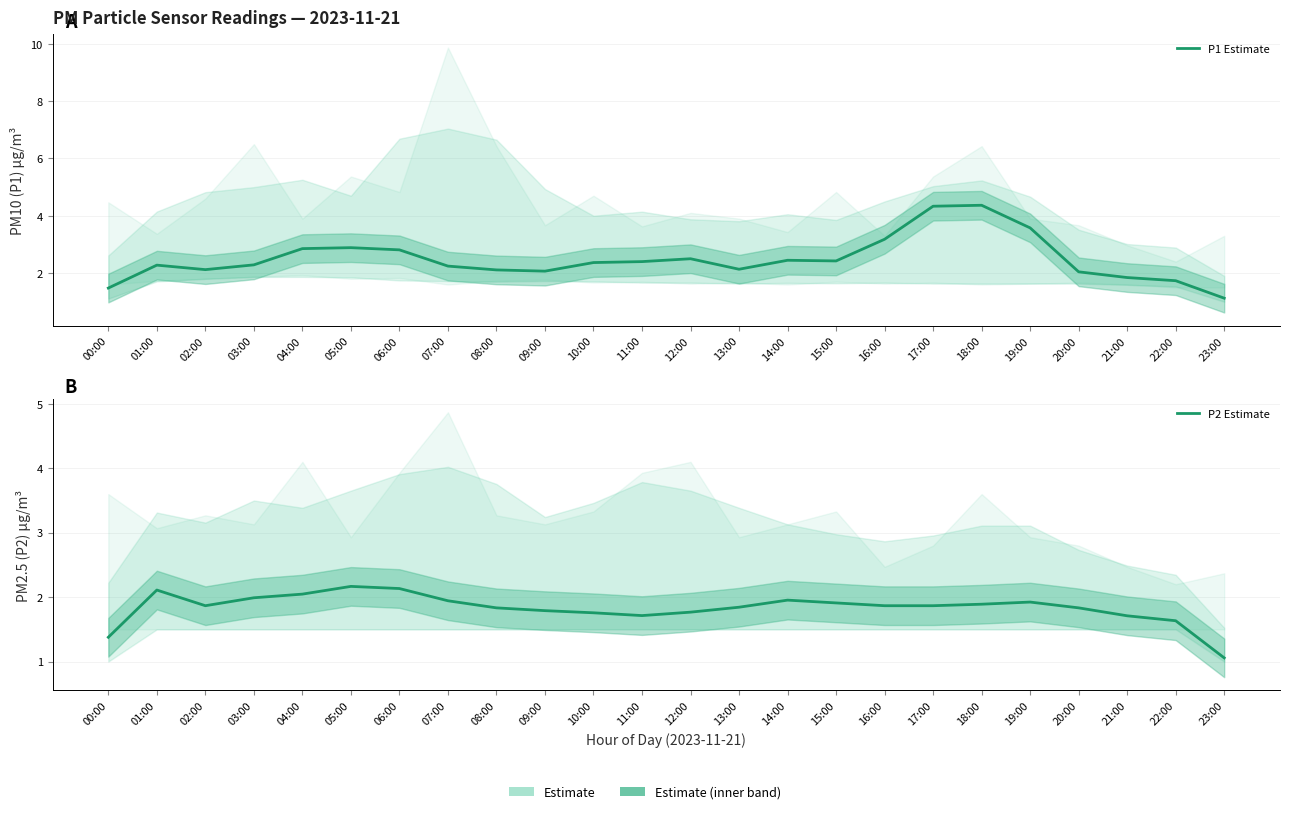

True or false: P2 Estimate and P1 Estimate cross at least once.

False